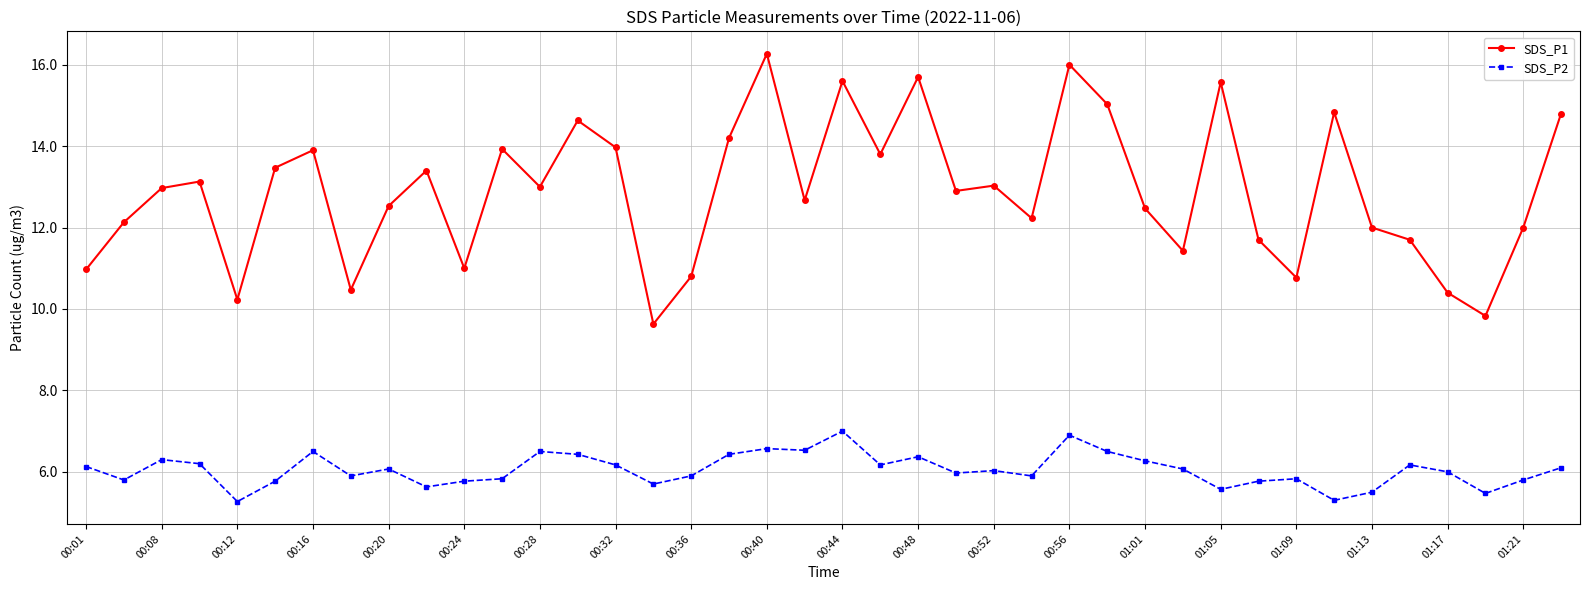

In SDS_P2, how many points are higher than both neighbors (excluding endpoints)?

11